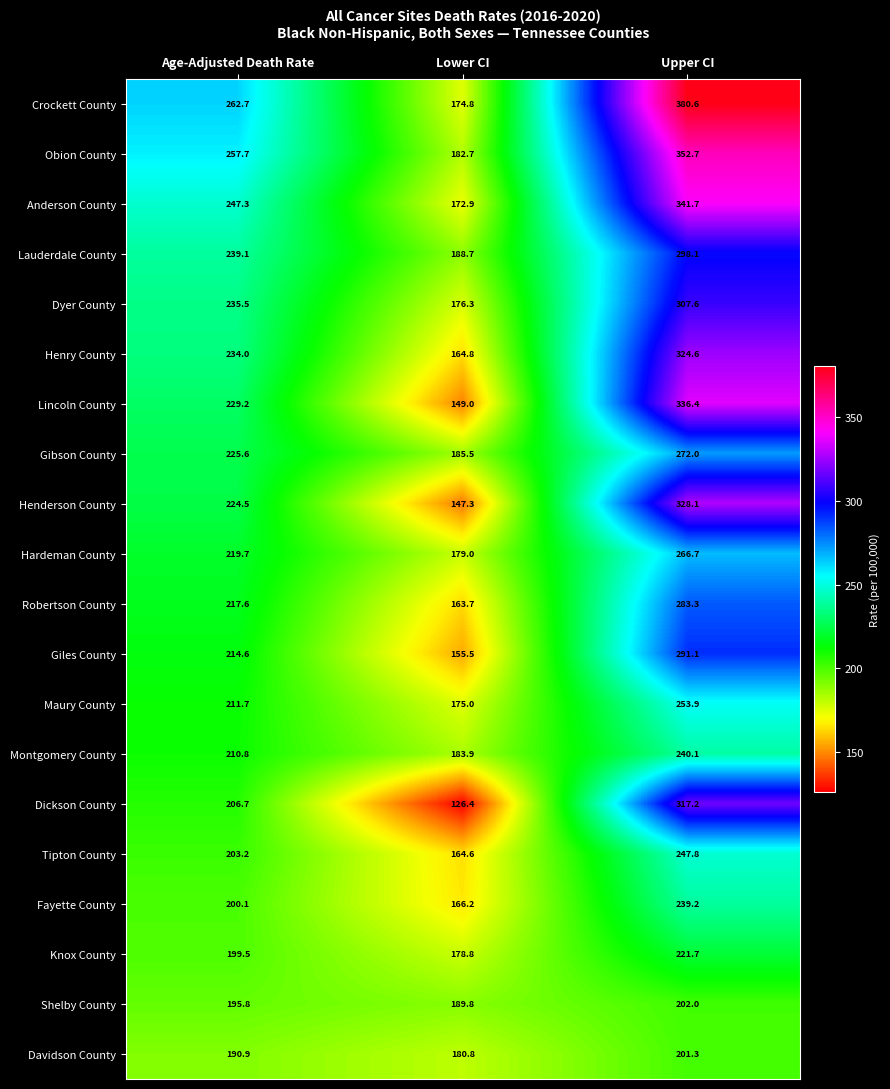

What is the difference between the highest and lowest values at Upper CI?

179.3